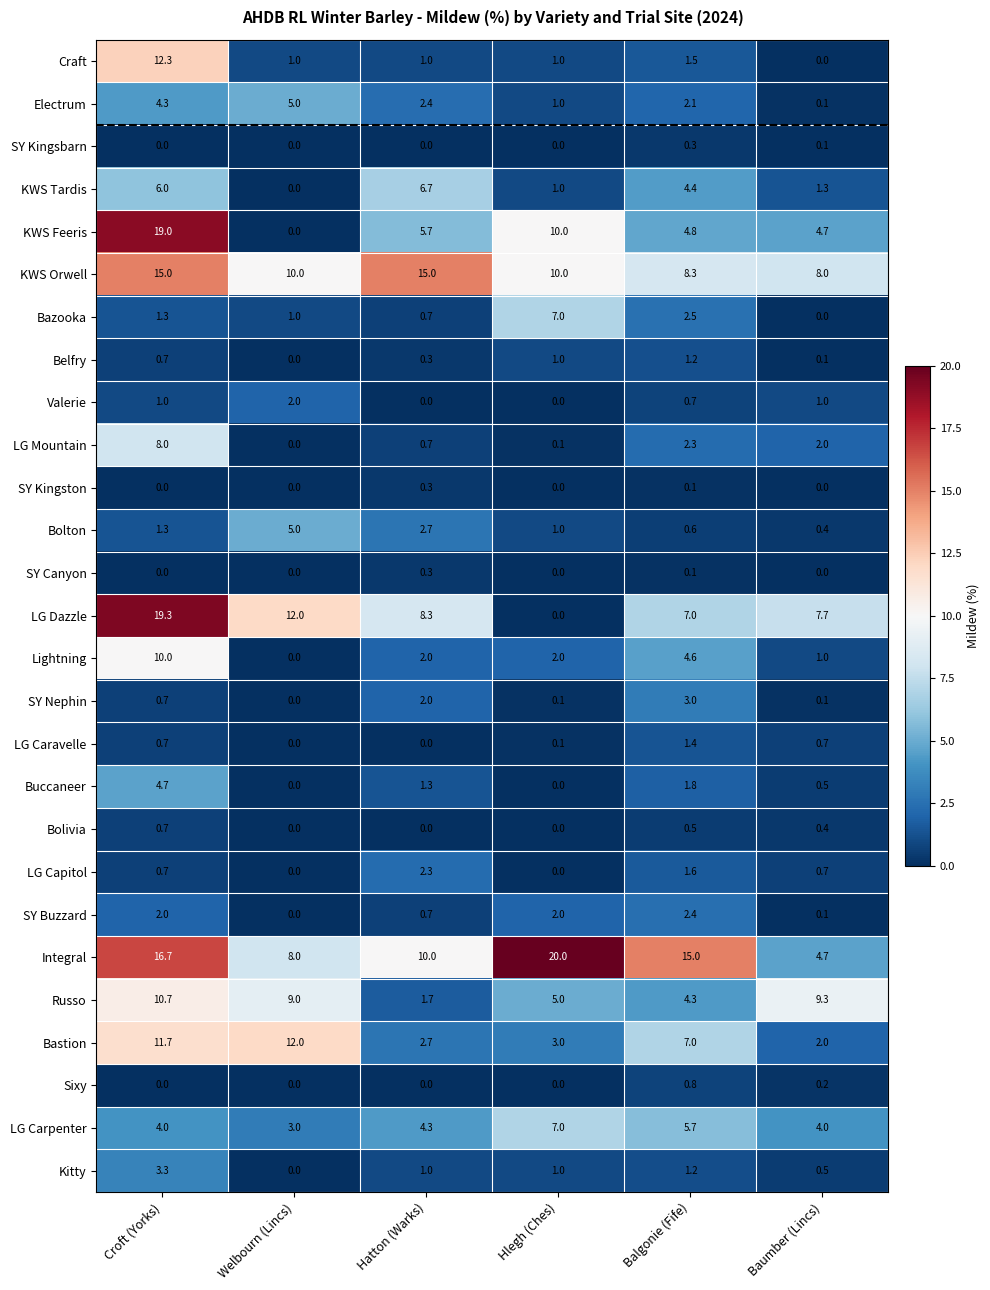

At which category is the sum across all series the highest?

Croft (Yorks)